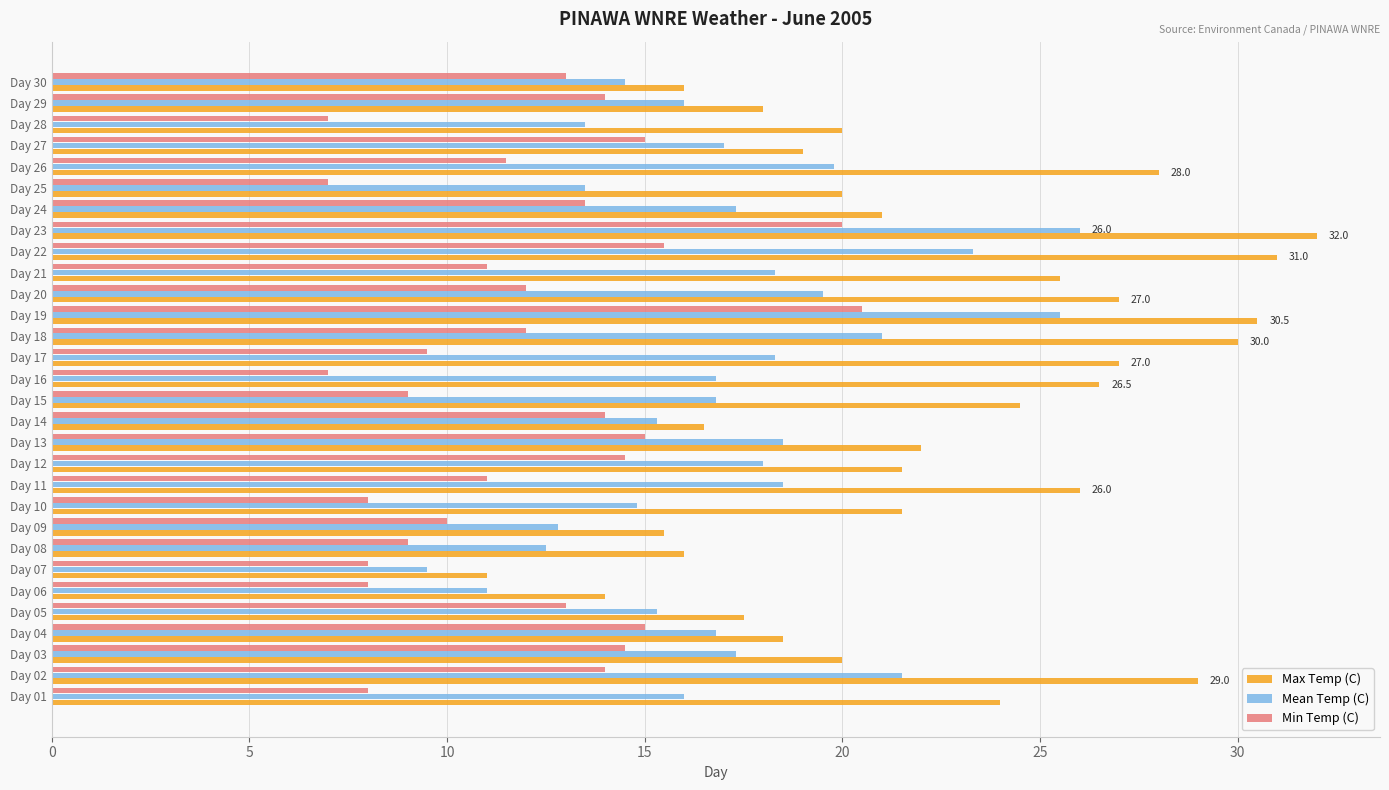

Which series has the widest spread of values?

Max Temp (C)